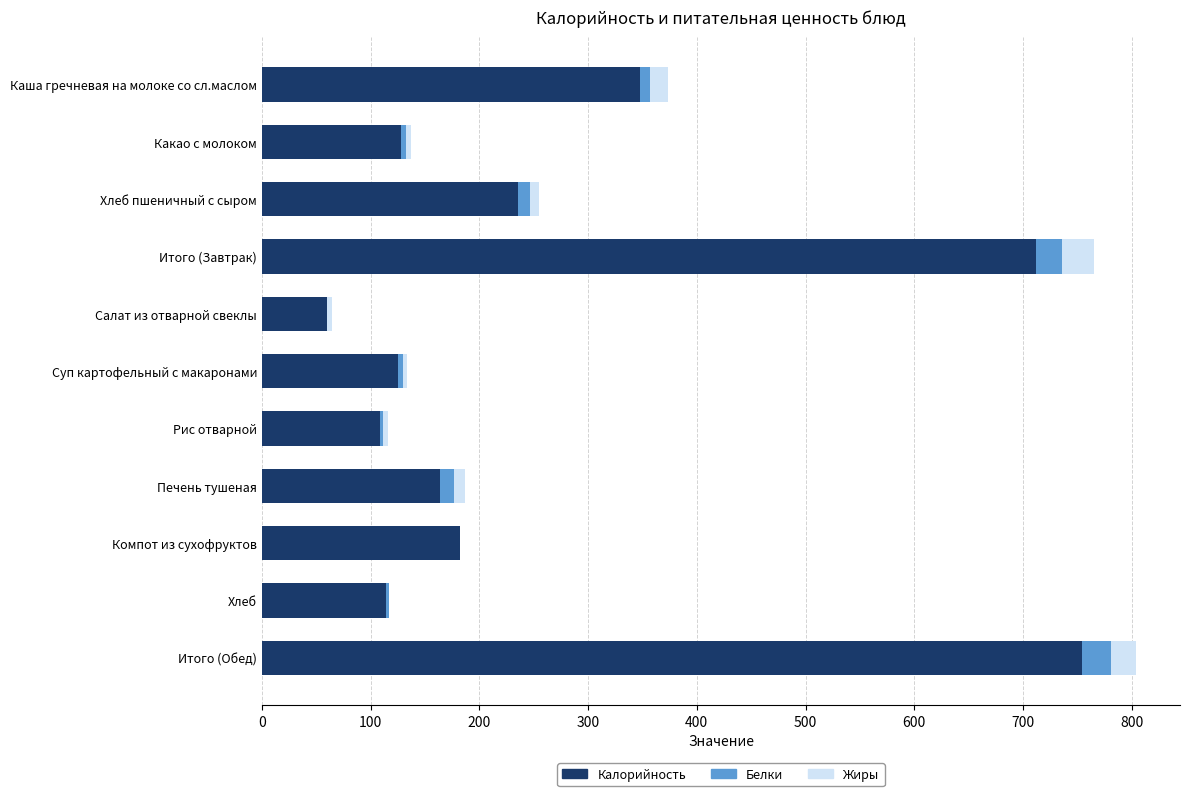

The value of Калорийность at Какао с молоком is 128.0. True or false?

True